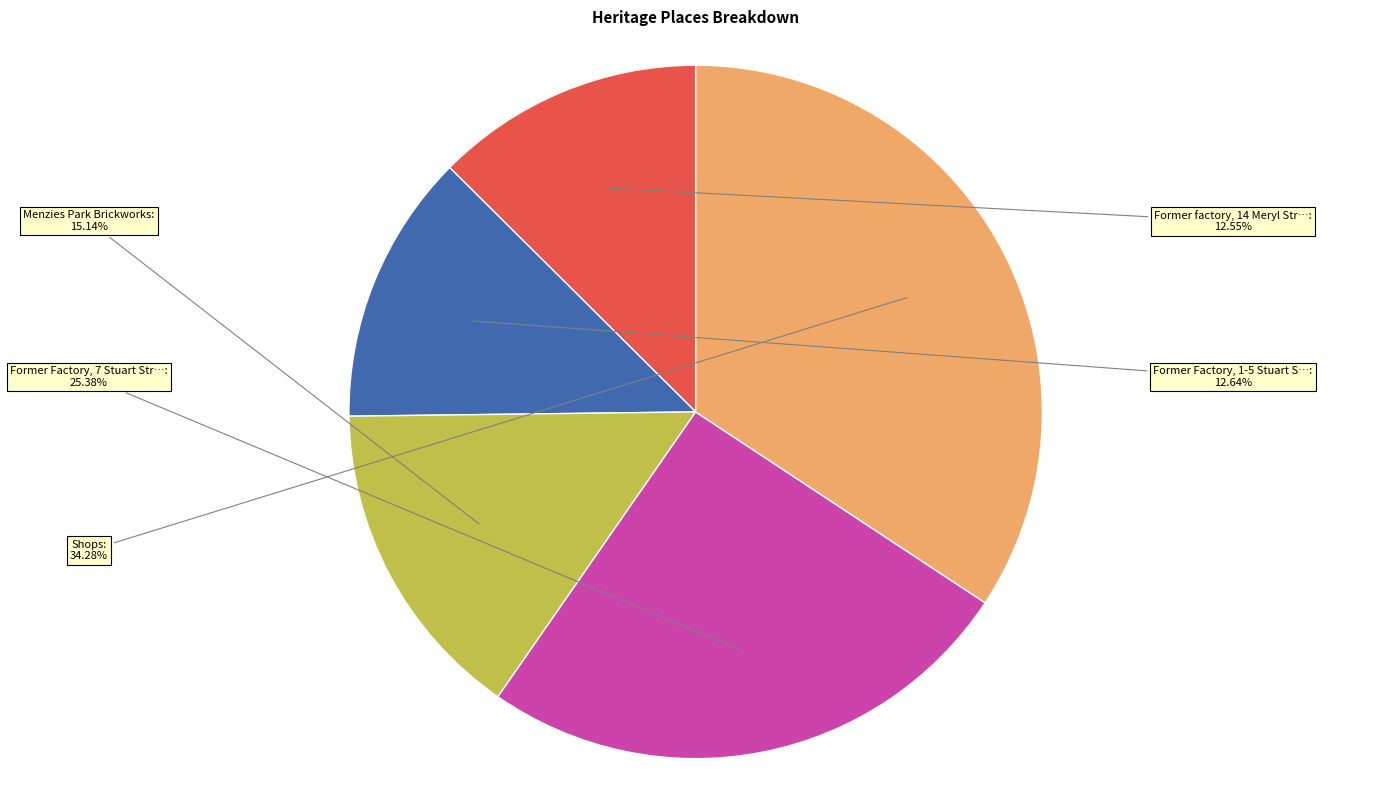

Is there any slice that represents more than half of the pie?

No